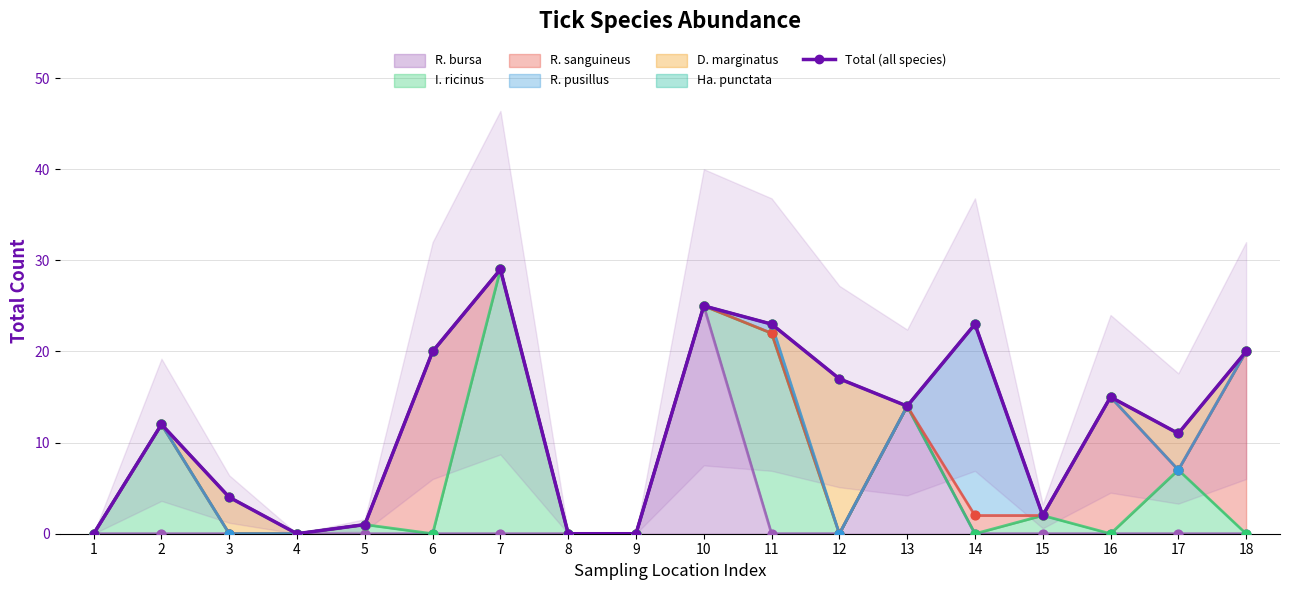

What is the change in value from 3 to 10?

+21